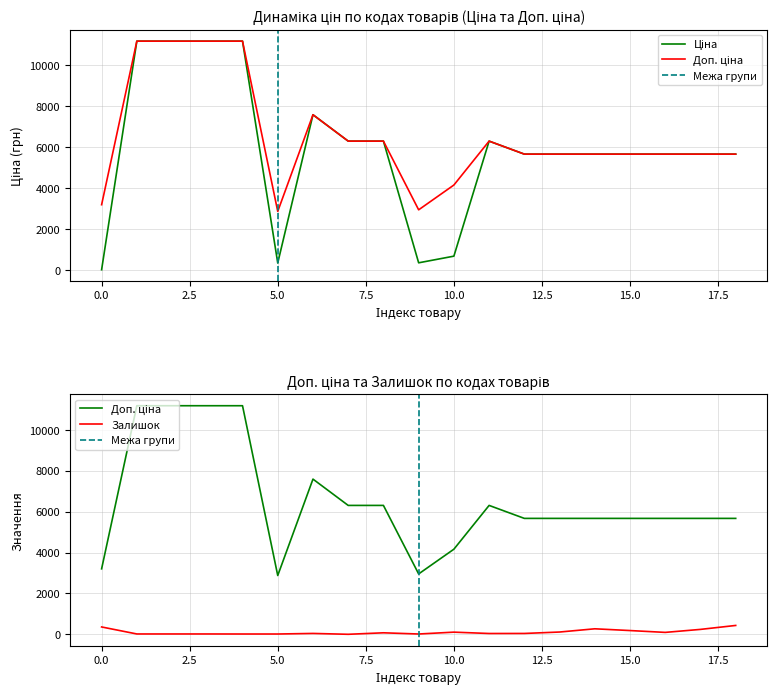

Reading left to right, extract all data points from this chart.

Ціна: 32.0	11188.2	11188.2	11188.2	11188.2	359.9	7596.5	6308.8	6308.8	369.5	694.3	6308.8	5673.8	5673.8	5673.8	5673.8	5673.8	5673.8	5673.8
Доп. ціна: 3205.0	11188.2	11188.2	11188.2	11188.2	2878.8	7596.5	6308.8	6308.8	2955.8	4165.6	6308.8	5673.8	5673.8	5673.8	5673.8	5673.8	5673.8	5673.8
Залишок: 360.0	17.0	17.0	17.0	15.0	15.0	43.0	1.0	74.0	15.0	106.0	40.0	42.0	112.0	270.0	184.0	94.0	241.0	434.0